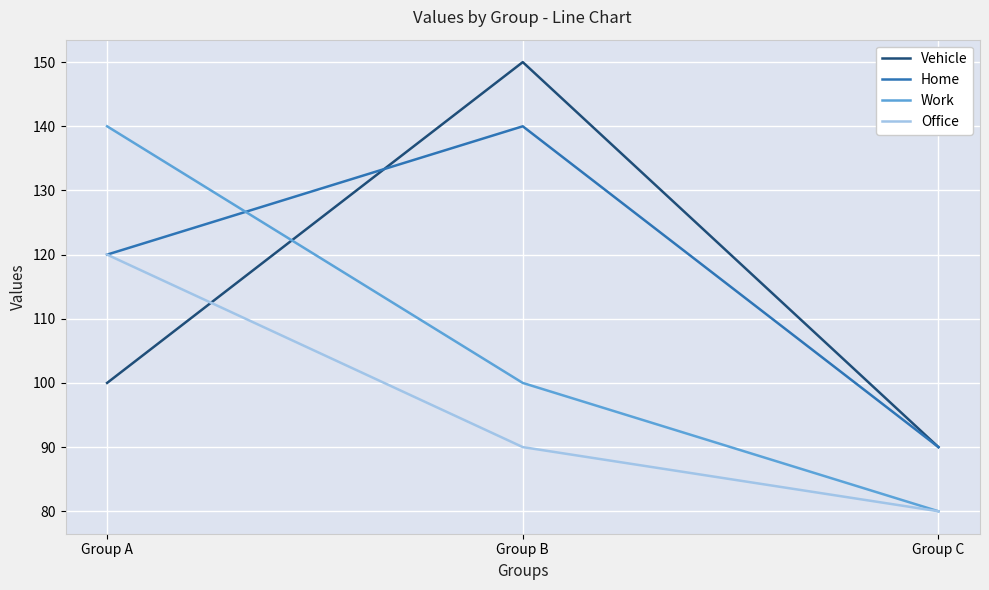

Reading left to right, list all the values displayed in this chart.

Vehicle: Group A=100	Group B=150	Group C=90
Home: Group A=120	Group B=140	Group C=90
Work: Group A=140	Group B=100	Group C=80
Office: Group A=120	Group B=90	Group C=80